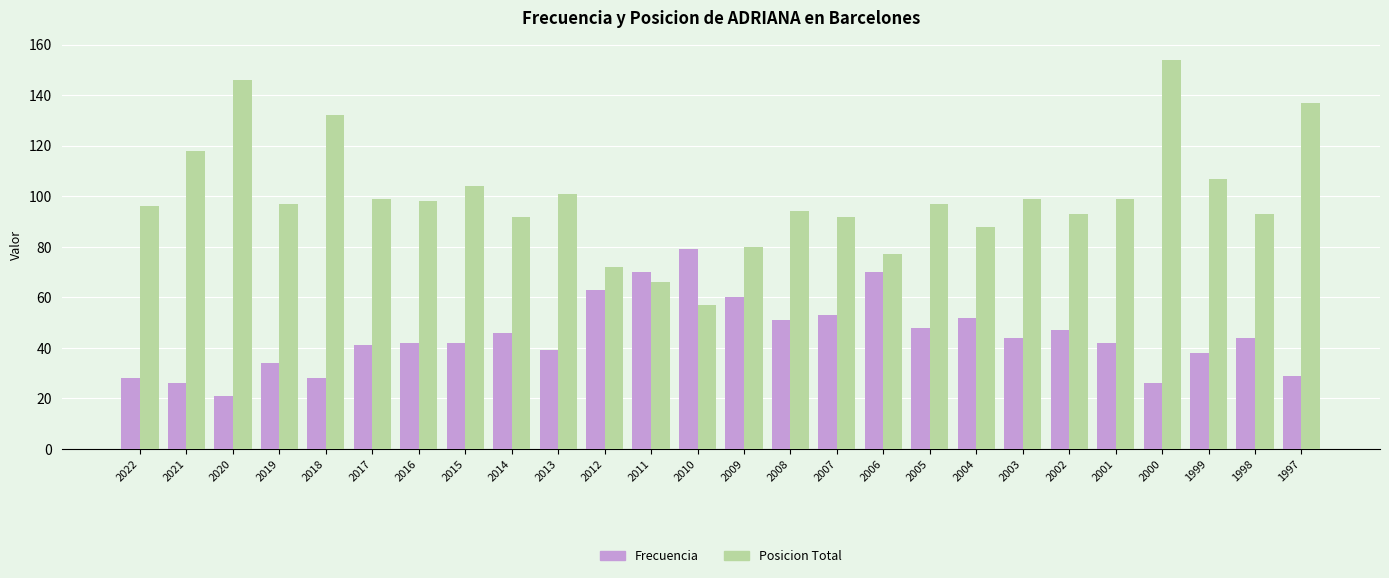

The value of Frecuencia at 2020 is 21. True or false?

True